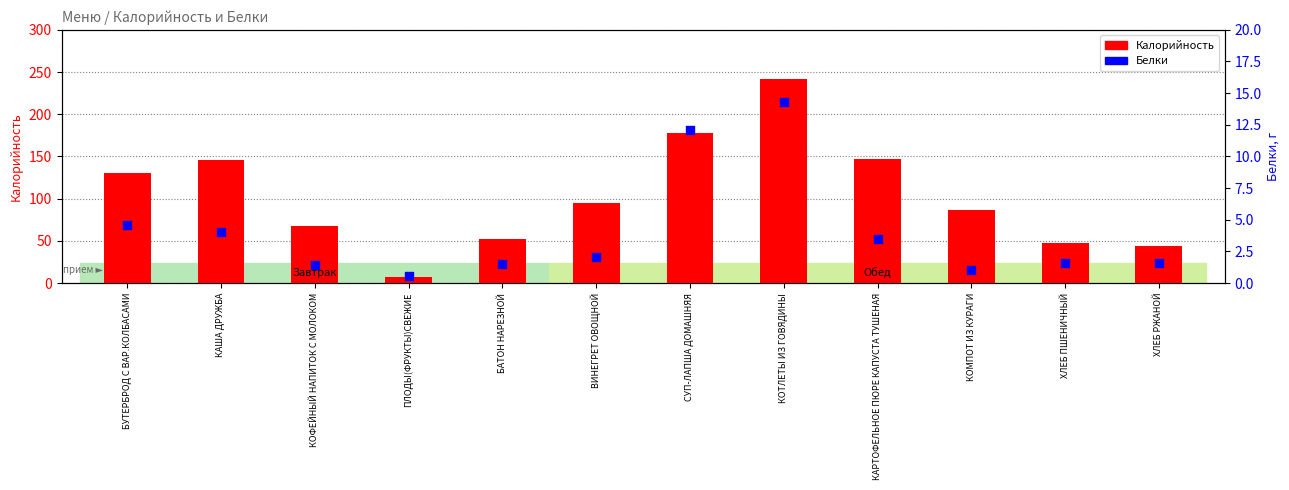

Which series contains the highest Y value?

Калорийность